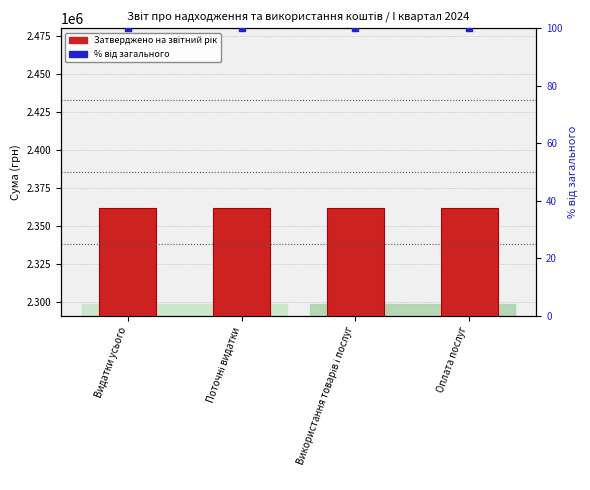

What are all the series names shown in the legend?

Затверджено на звітний рік, % від загального